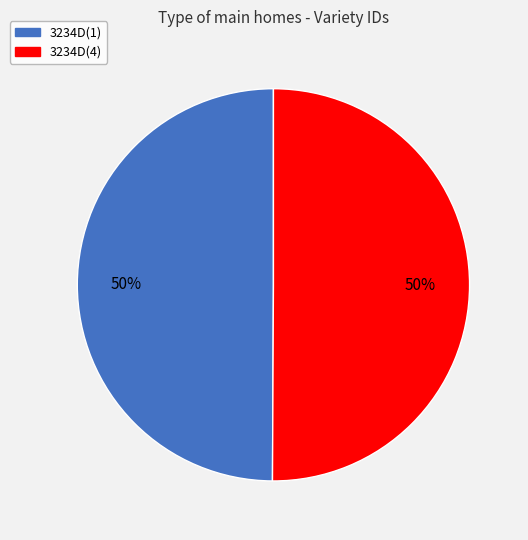

To the nearest percent, what percentage of the pie is 3234D(1)?

50%